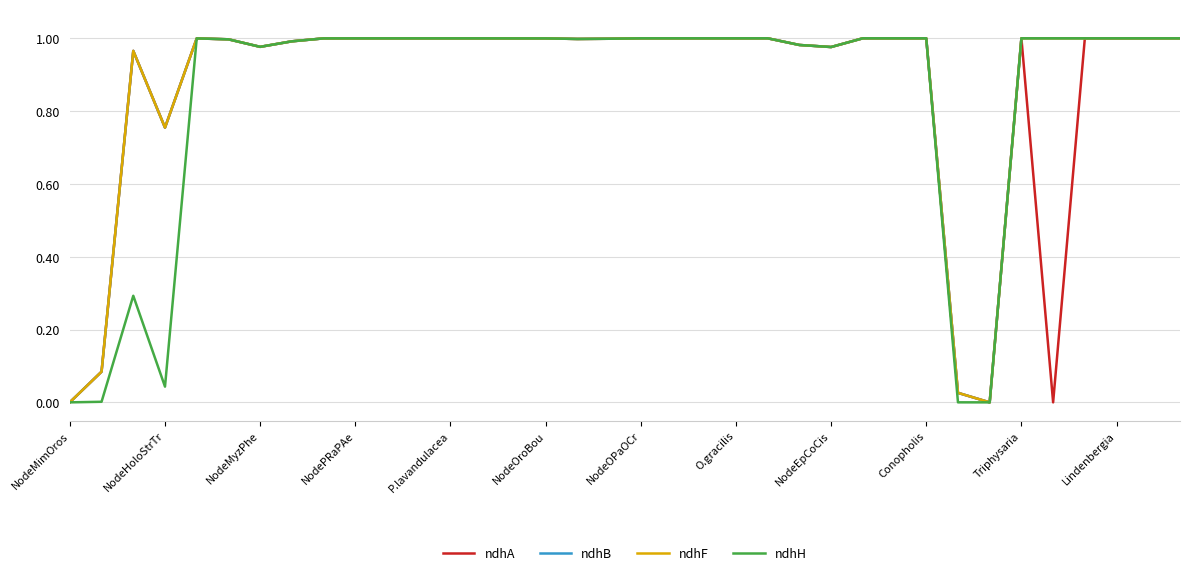

Does the chart have visible grid lines?

Yes